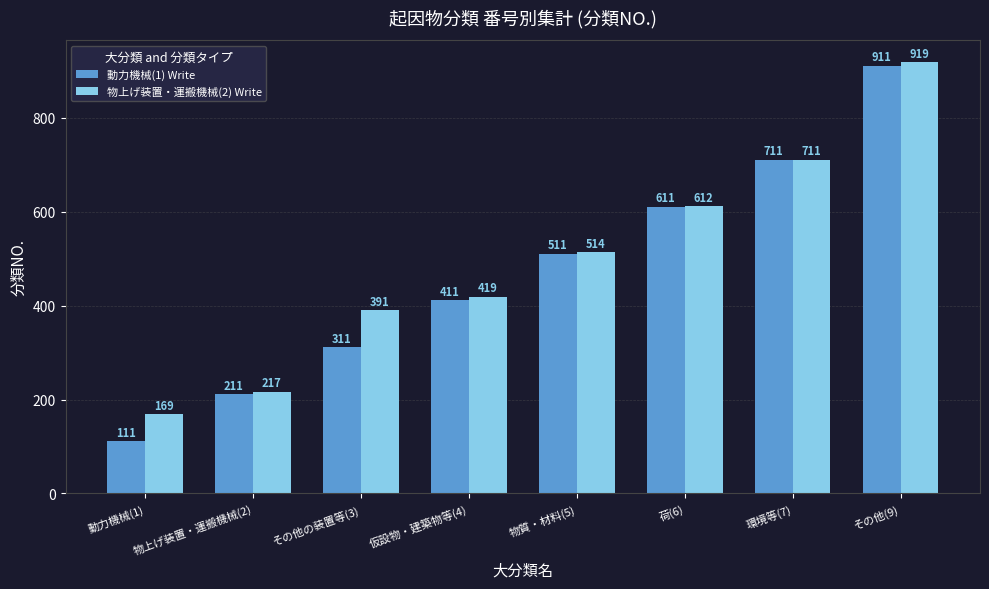

What is the total value across all series at 物質・材料(5)?

1025